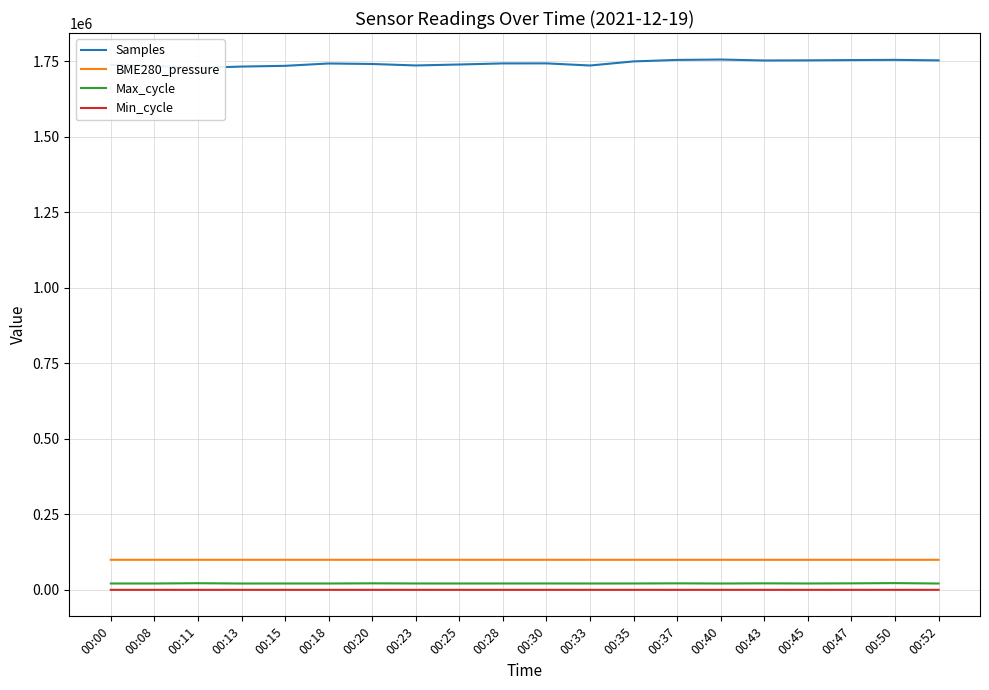

Reading left to right, extract all data points from this chart.

Samples: 00:00=1737883.0	00:08=1733888.0	00:11=1727405.0	00:13=1731813.0	00:15=1734277.0	00:18=1742035.0	00:20=1740401.0	00:23=1735506.0	00:25=1738681.0	00:28=1742298.0	00:30=1742366.0	00:33=1735360.0	00:35=1748931.0	00:37=1753800.0	00:40=1755105.0	00:43=1751944.0	00:45=1752389.0	00:47=1753333.0	00:50=1754006.0	00:52=1752387.0
BME280_pressure: 00:00=99502.5	00:08=99485.2	00:11=99490.3	00:13=99473.5	00:15=99483.3	00:18=99480.3	00:20=99479.9	00:23=99475.1	00:25=99466.1	00:28=99458.3	00:30=99458.3	00:33=99460.0	00:35=99452.2	00:37=99451.3	00:40=99458.6	00:43=99434.8	00:45=99429.0	00:47=99433.9	00:50=99446.0	00:52=99448.6
Max_cycle: 00:00=21021.0	00:08=21004.0	00:11=21984.0	00:13=20956.0	00:15=21025.0	00:18=21024.0	00:20=21586.0	00:23=21109.0	00:25=21029.0	00:28=21083.0	00:30=21151.0	00:33=21018.0	00:35=21087.0	00:37=21527.0	00:40=20988.0	00:43=21532.0	00:45=21102.0	00:47=21533.0	00:50=22338.0	00:52=20965.0
Min_cycle: 00:00=82.0	00:08=81.0	00:11=82.0	00:13=81.0	00:15=81.0	00:18=81.0	00:20=81.0	00:23=82.0	00:25=81.0	00:28=81.0	00:30=81.0	00:33=81.0	00:35=80.0	00:37=81.0	00:40=80.0	00:43=81.0	00:45=80.0	00:47=81.0	00:50=80.0	00:52=81.0